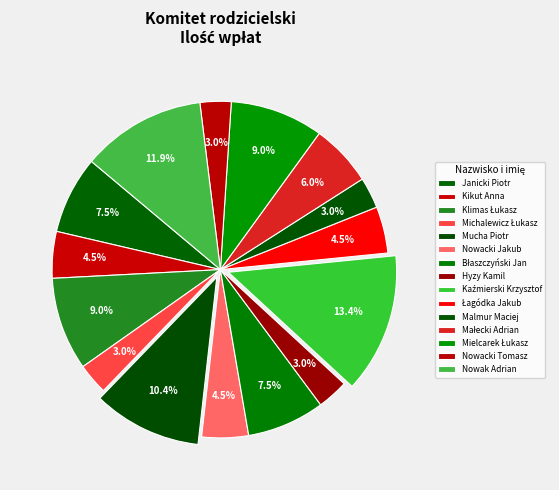

To the nearest percent, what is the average slice percentage?

7%